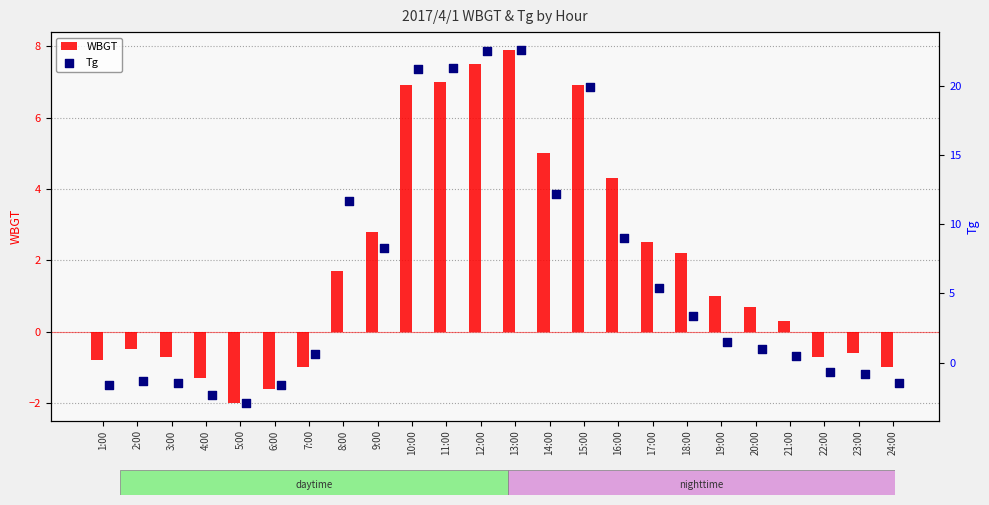

Which series has the largest total across all categories?

Tg